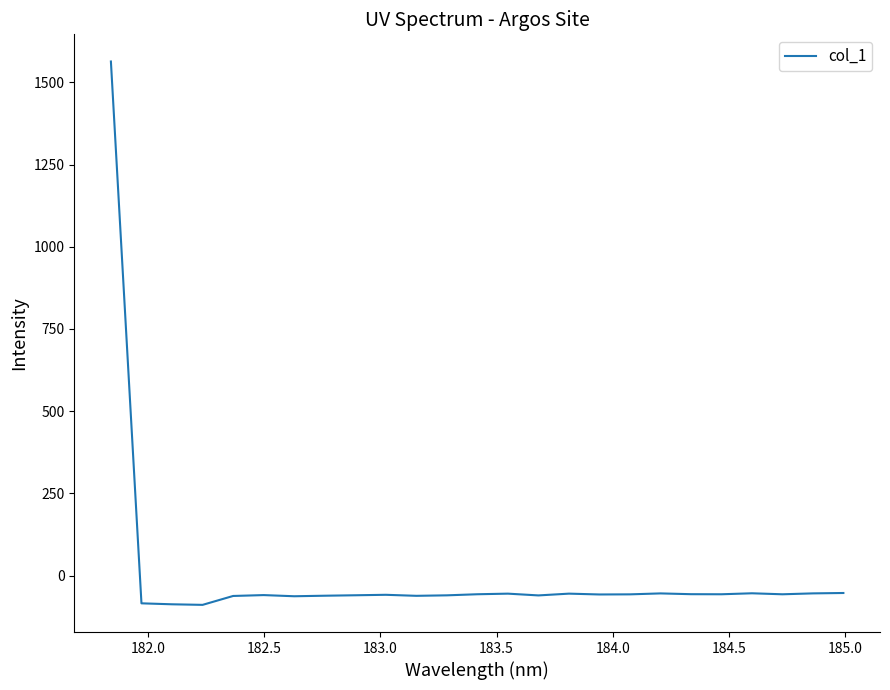

What is the difference between the maximum and minimum values?

1652.9